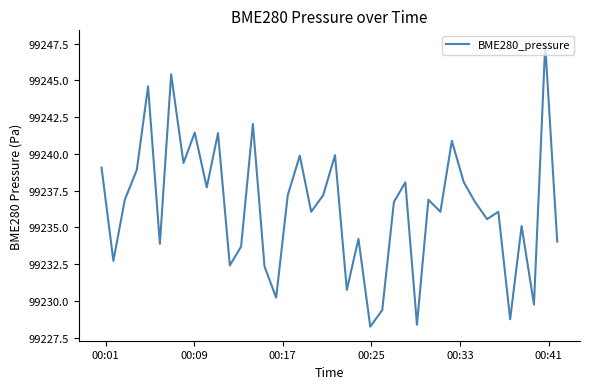

Is this an area chart (filled region under the line)?

No